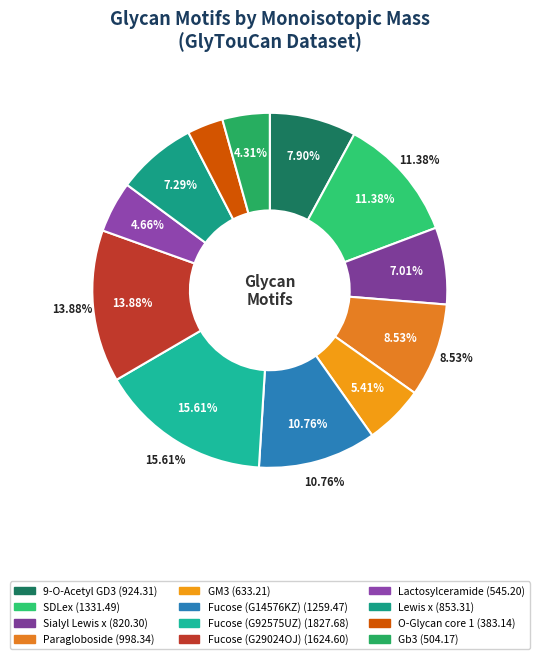

How much of the chart is everything except GM3?

94.6%